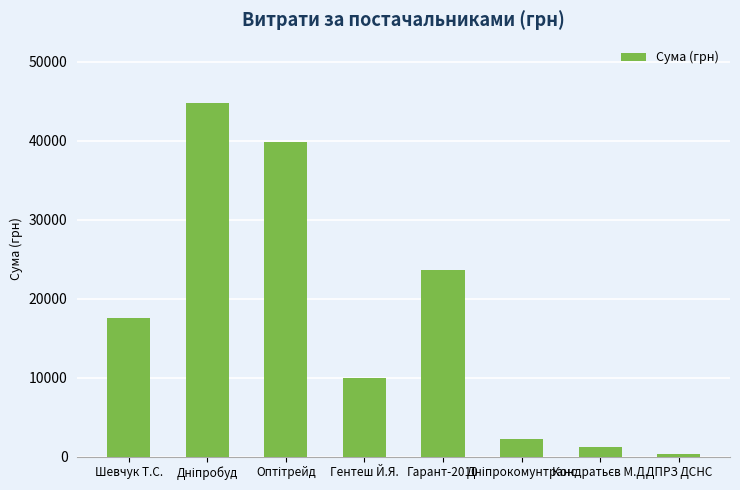

True or false: the data shows 17548.0 at Шевчук Т.С..

True